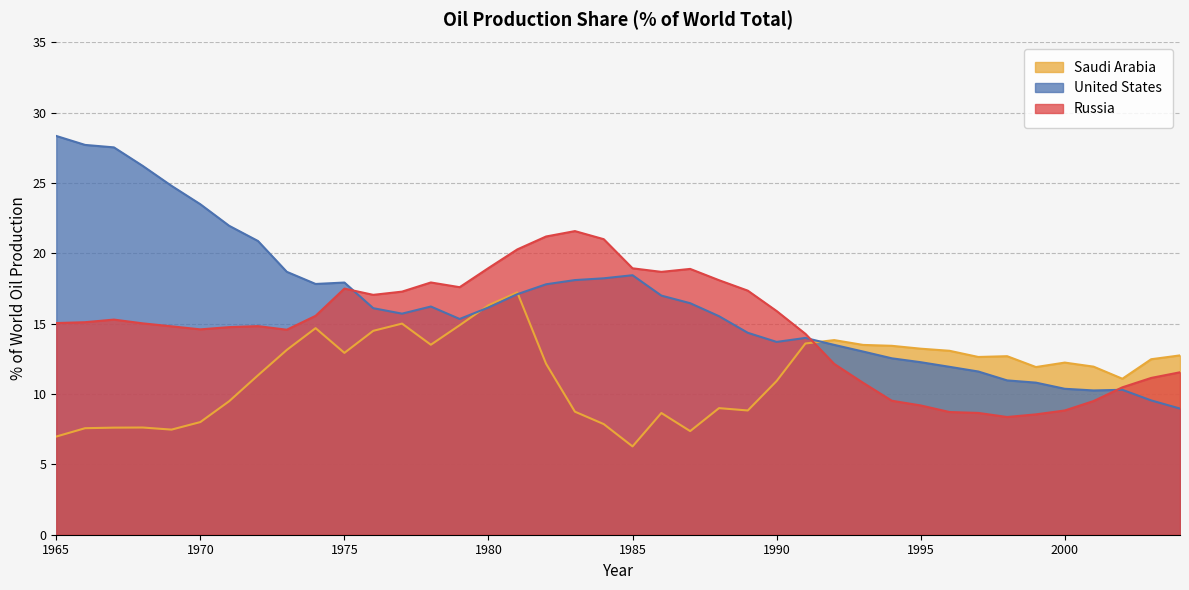

True or false: United States and Russia cross at least once.

True